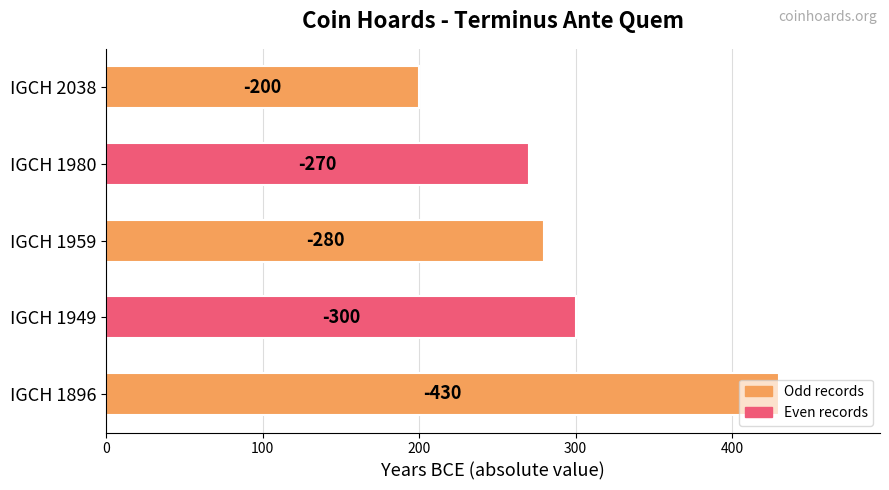

Does the chart contain any negative values?

No